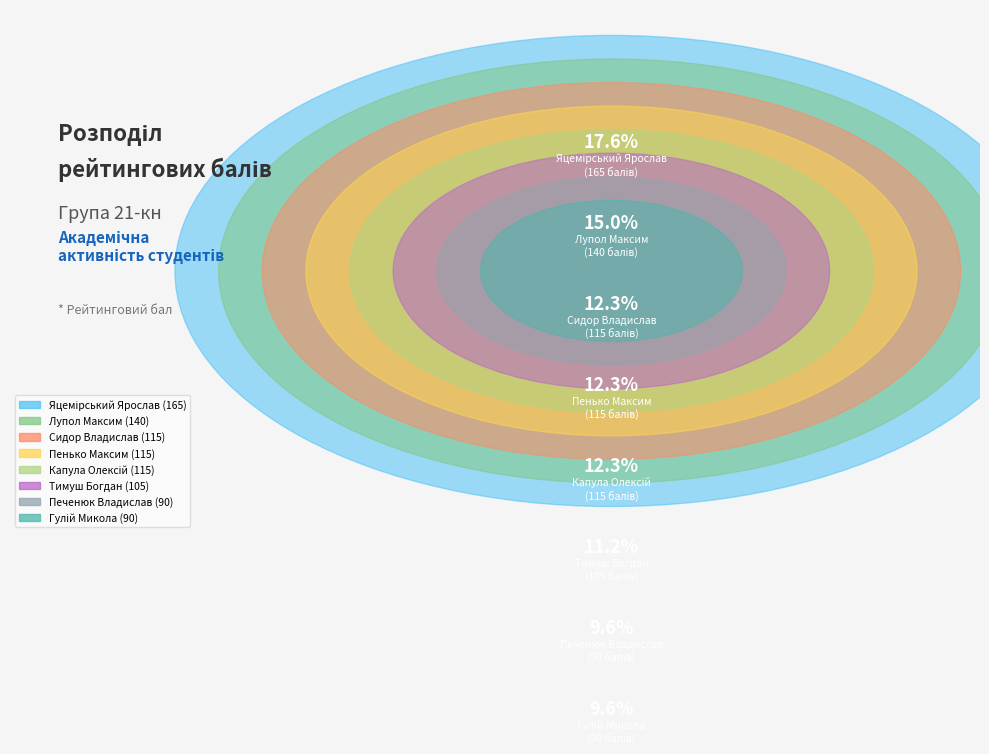

What is the smallest slice in the pie chart?

Гулій Микола